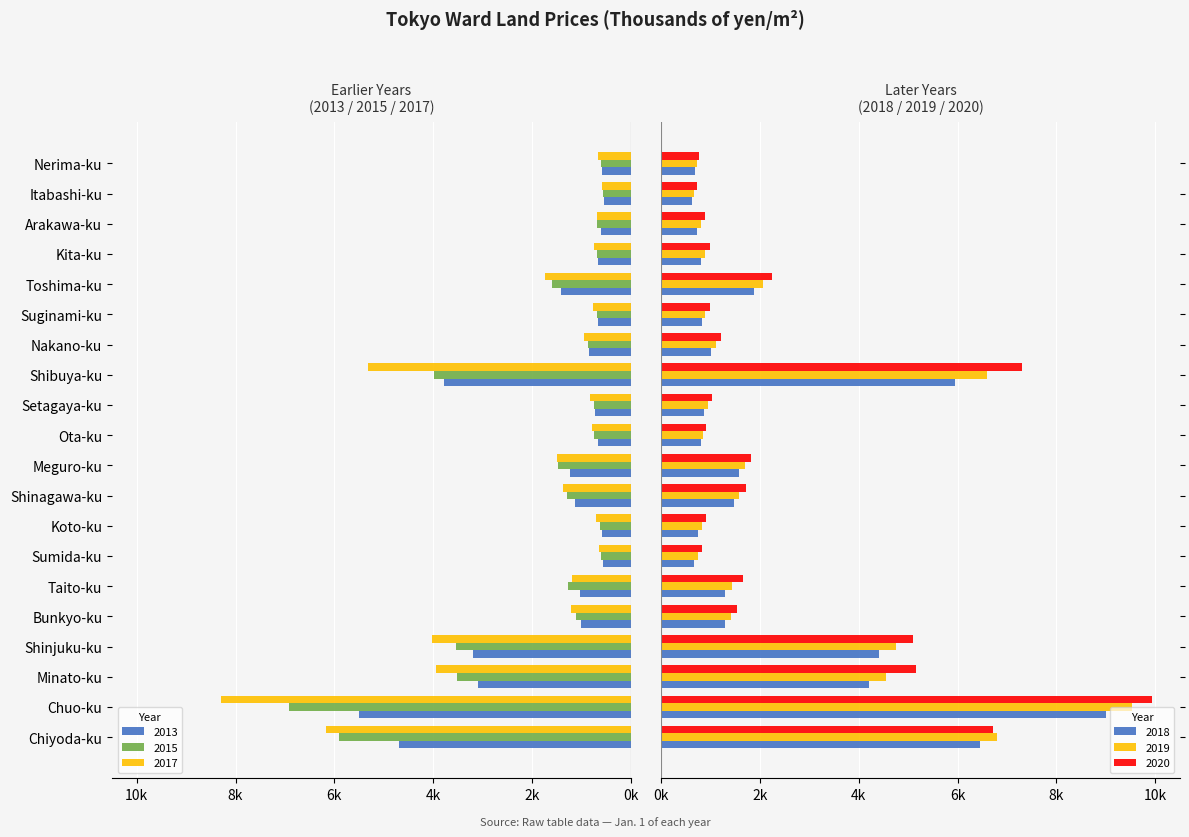

The value of 2015 at Taito-ku is -1278. True or false?

True